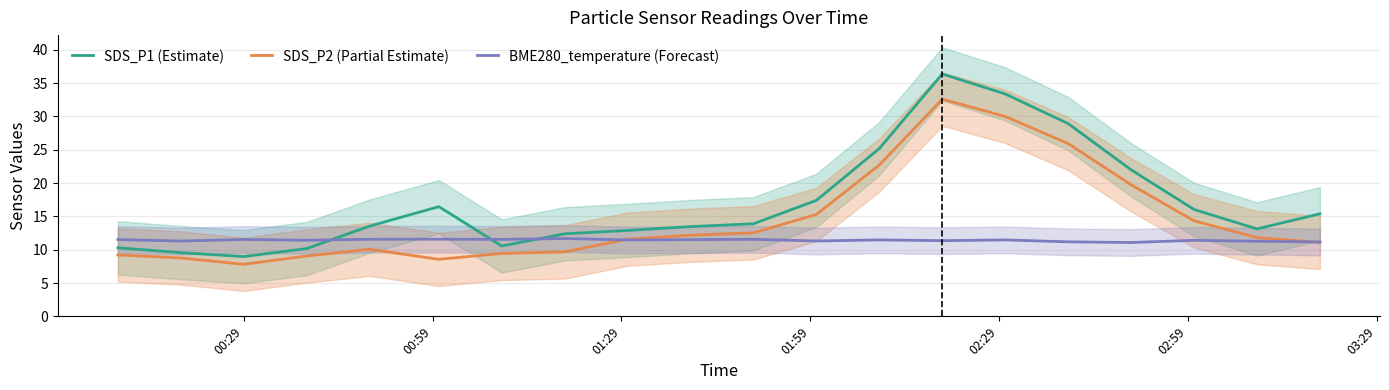

Does the chart display data point markers on the line(s)?

No